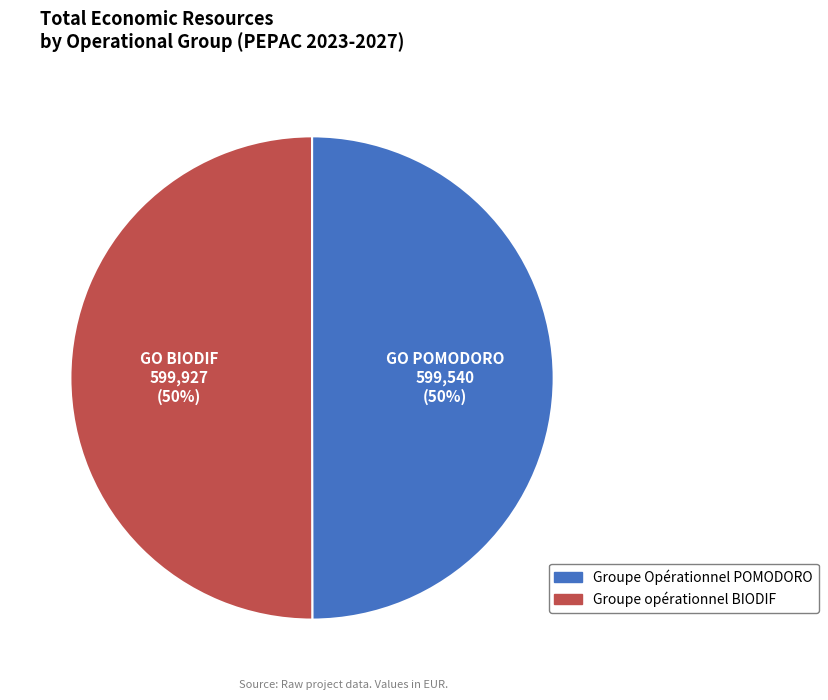

How many slices are in this pie chart?

2